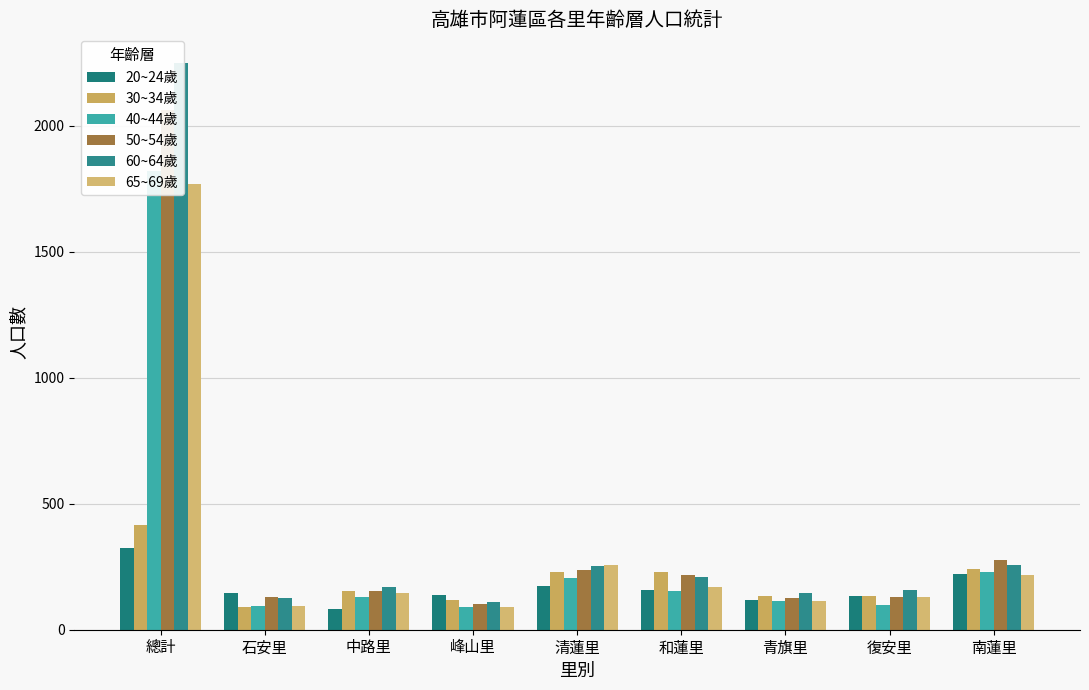

What is the label of the 7th bar from the left?

青旗里